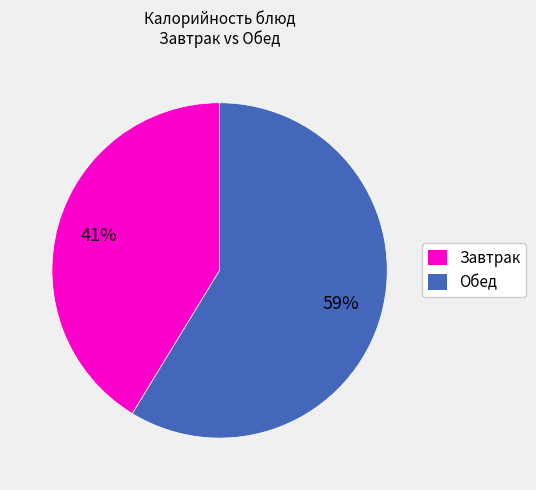

To the nearest percent, what is the combined percentage of Обед and Завтрак?

100%